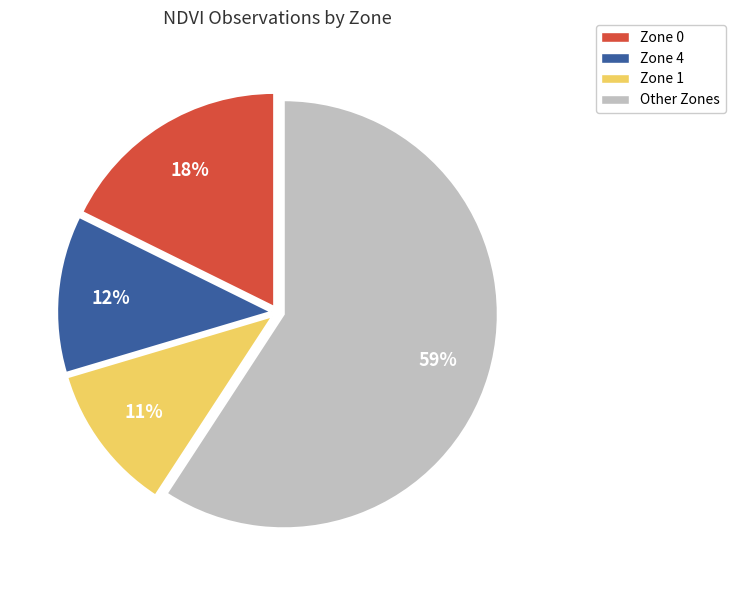

Does any single category account for the majority?

Yes